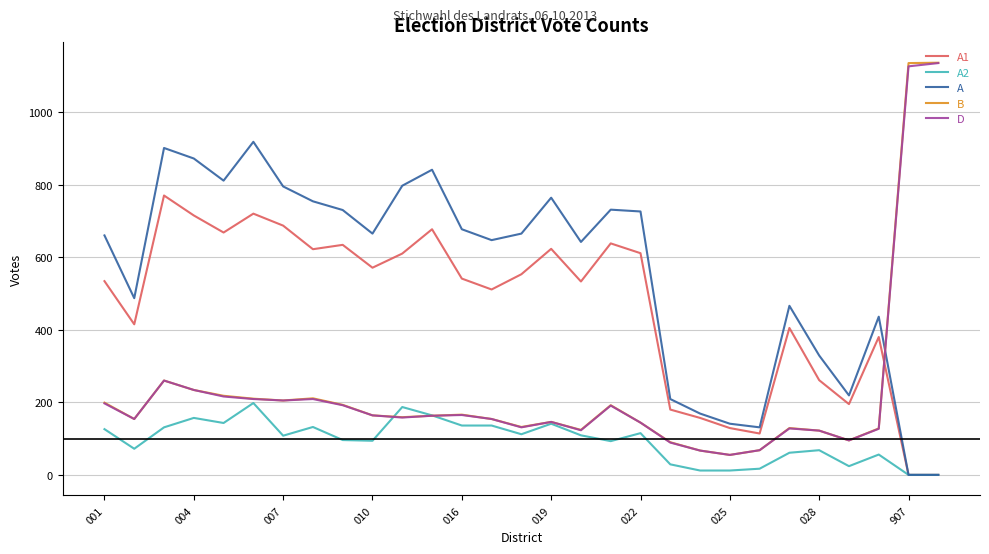

Which series has the largest range (max minus min)?

B